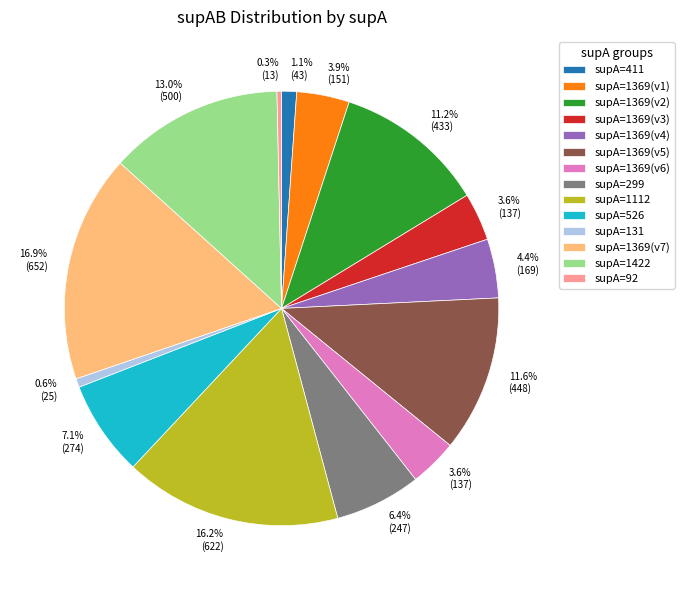

Do supA=1369(v6) and supA=1369(v5) together represent more than half of the pie?

No